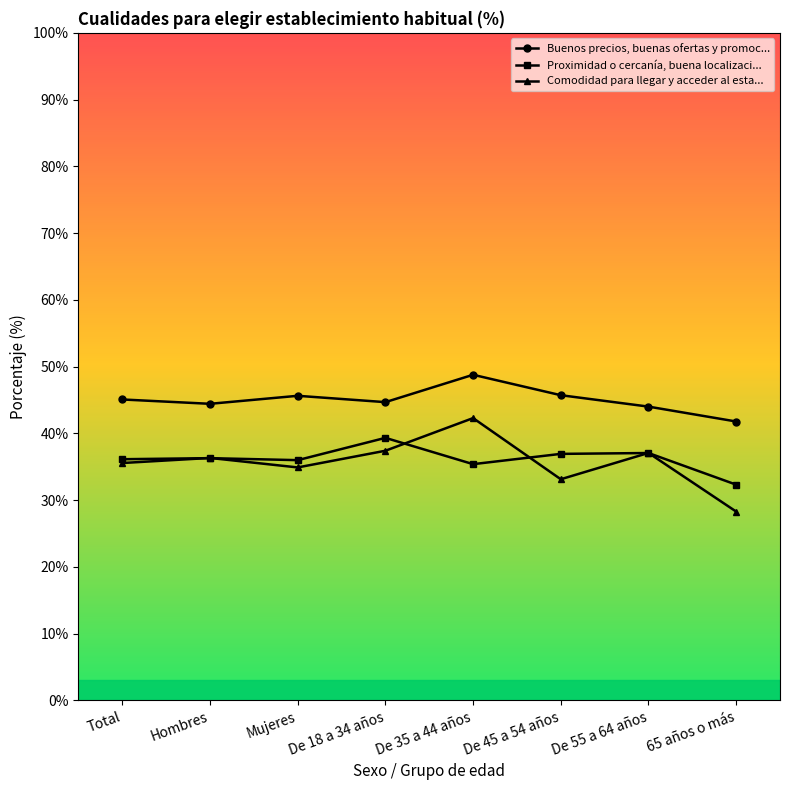

The Proximidad o cercanía, buena localizaci... series shows 65.3 at Hombres. True or false?

False